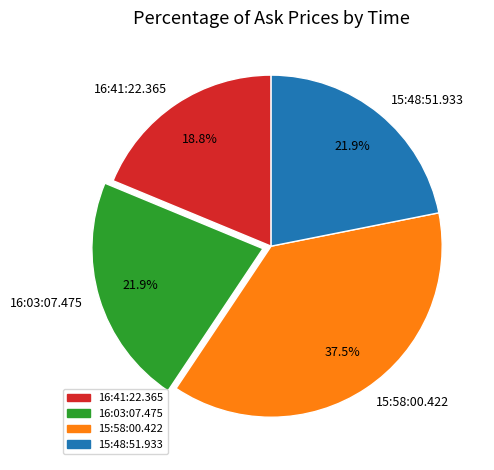

Is it true that 16:03:07.475 is 22% of the pie?

True